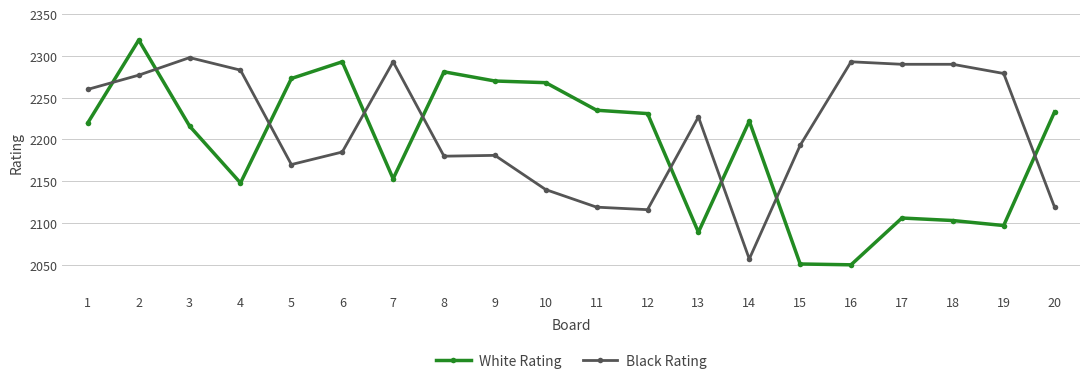

How many data points does each series have?

20